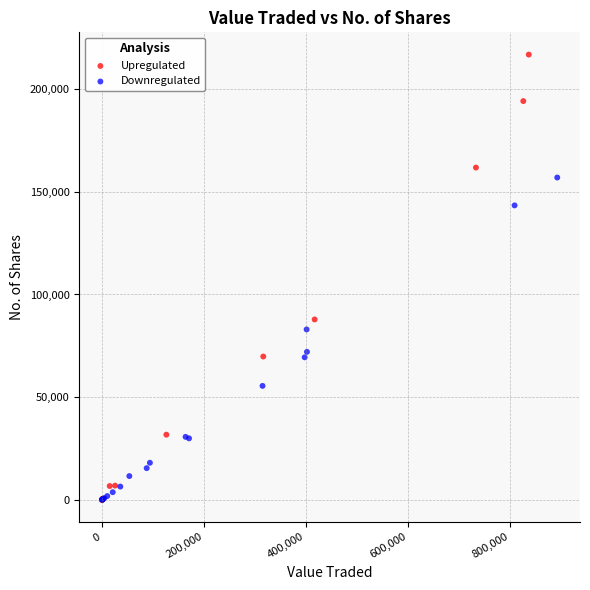

Which series has the largest Y range (max minus min)?

Upregulated